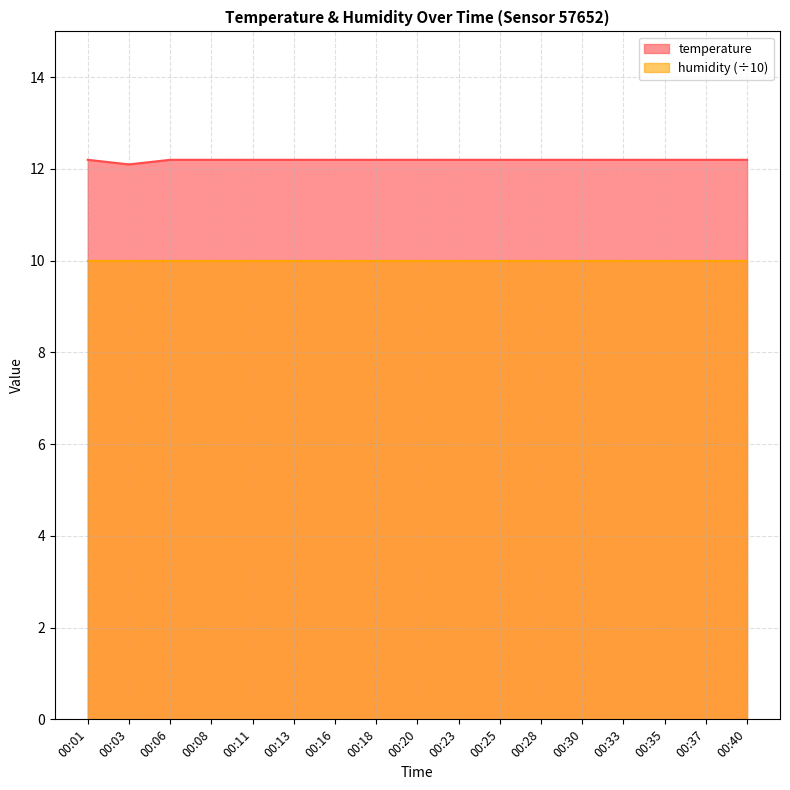

Where is the first local minimum?

00:03